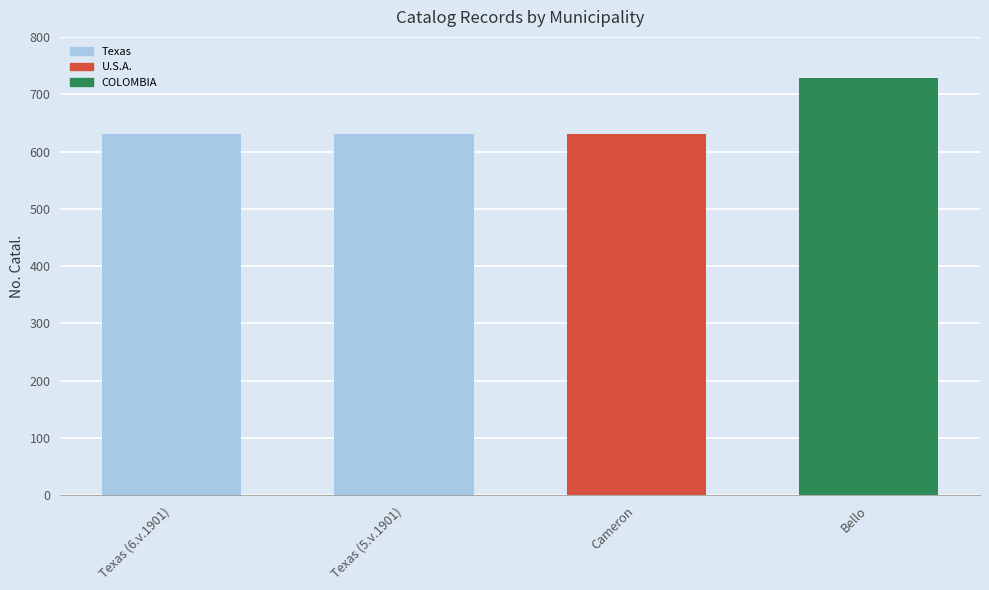

What is the sum of all values?

2621